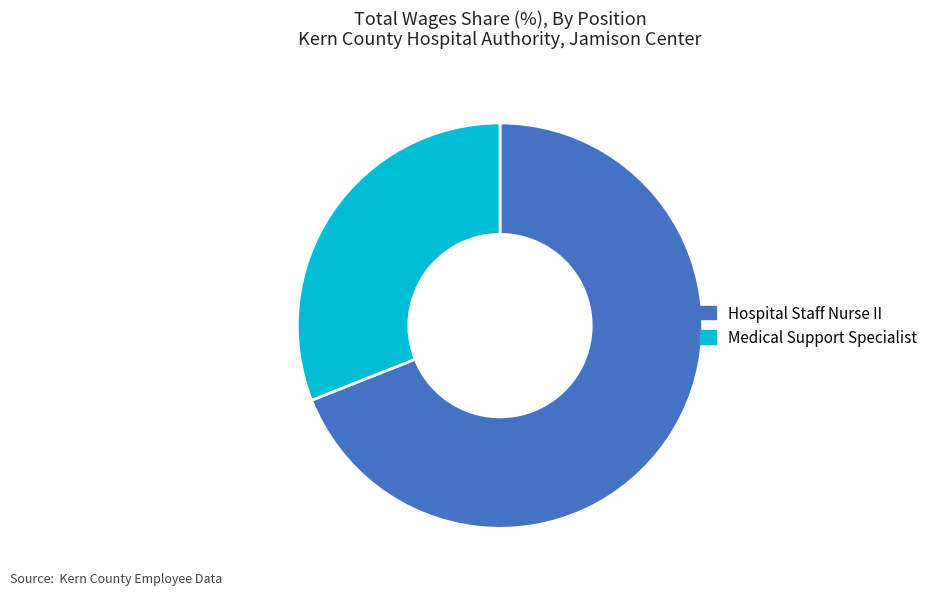

Is Medical Support Specialist the majority of the pie?

No